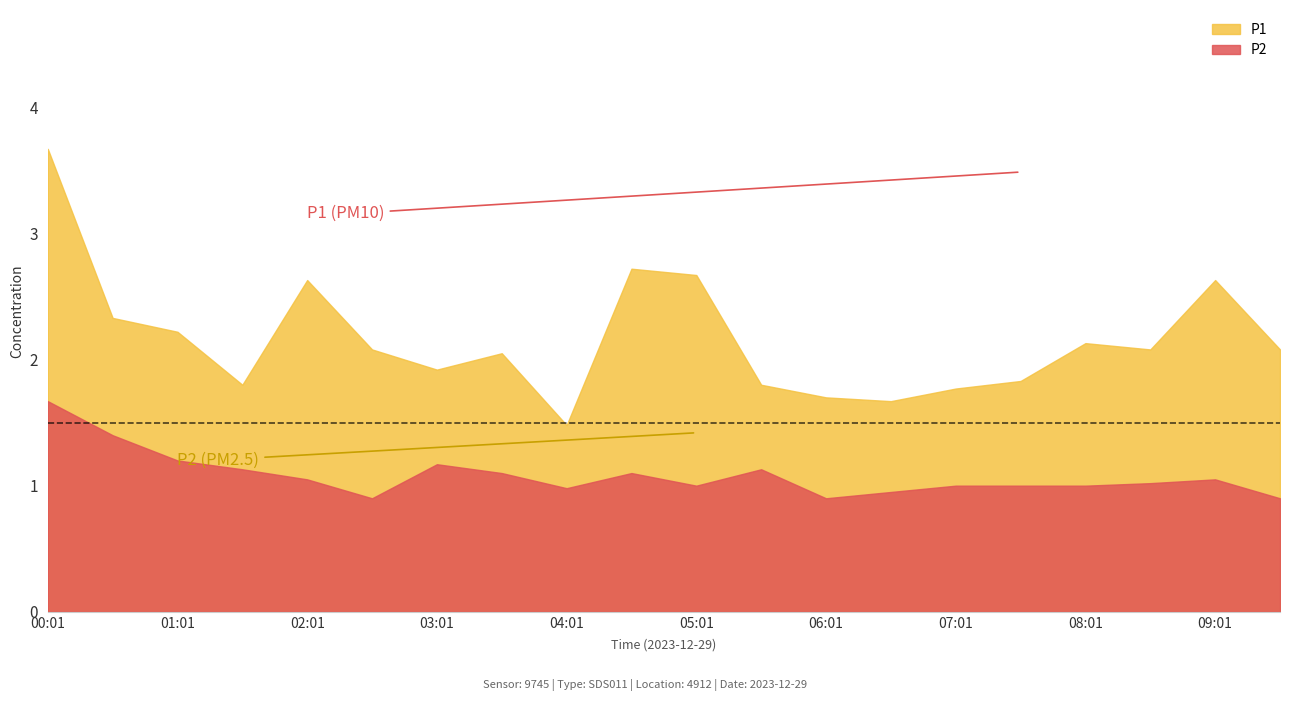

Does the chart have visible grid lines?

No